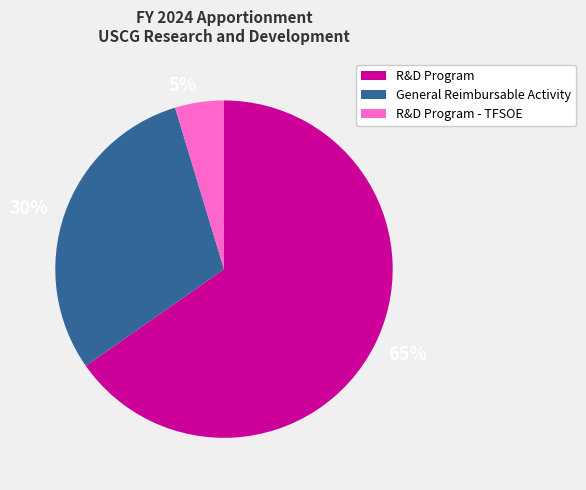

Is it true that General Reimbursable Activity is 18% of the pie?

False